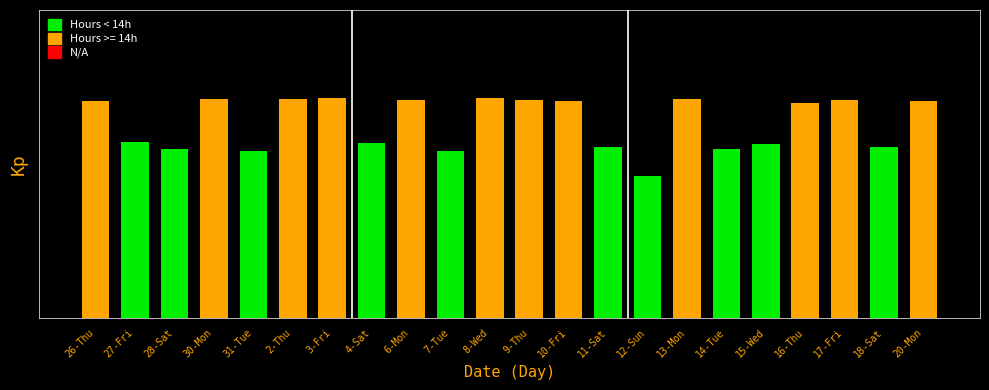

Are the bars horizontal?

No